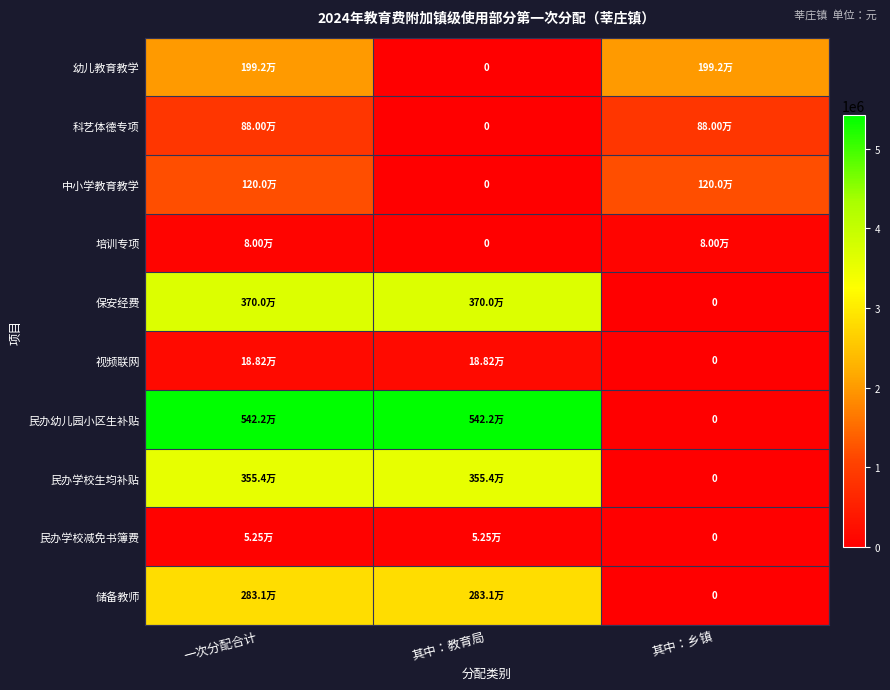

Which series has the largest total across all categories?

民办幼儿园小区生补贴